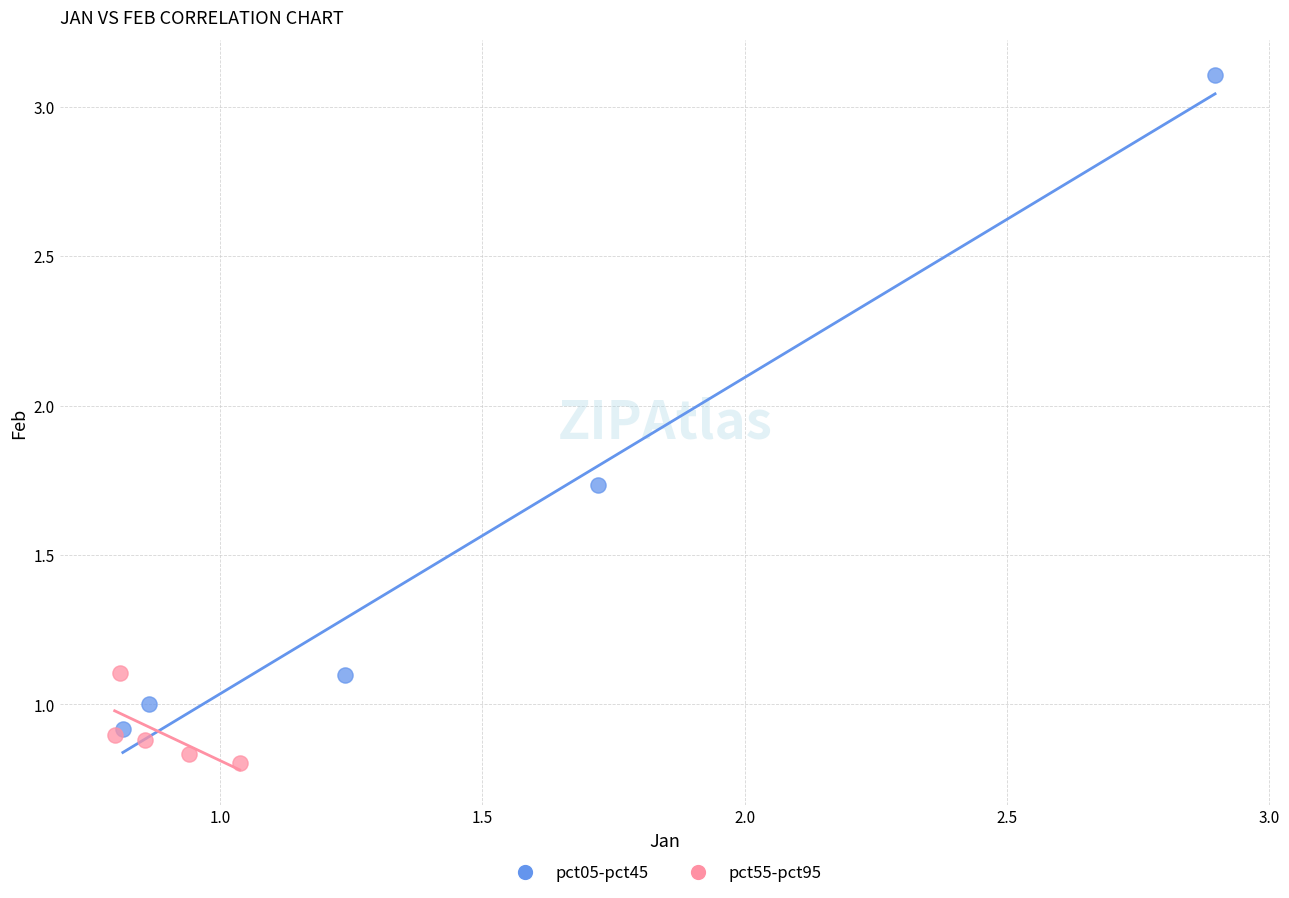

Which series reaches the minimum Y coordinate?

pct55-pct95